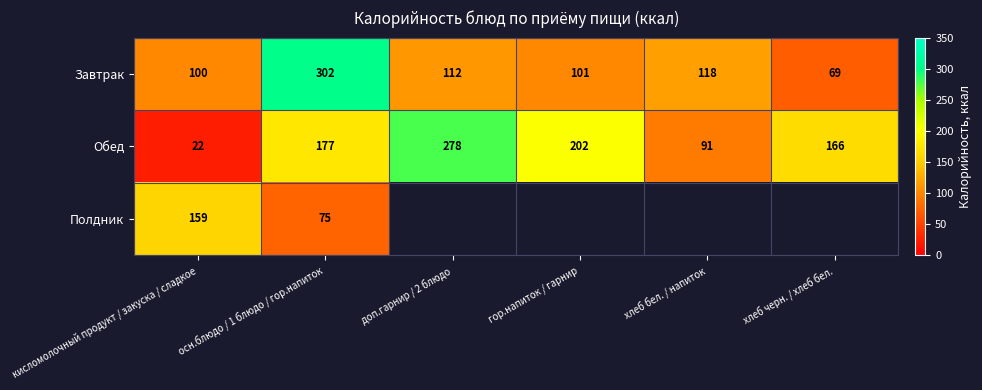

What is the difference between the second highest and second lowest values in the Обед series?

111